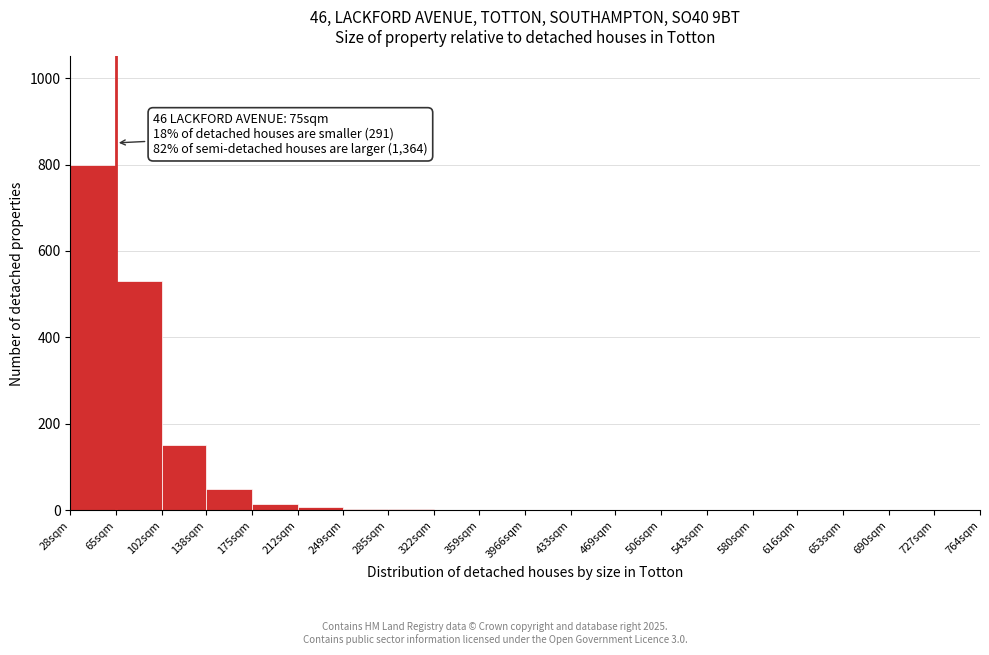

True or false: the data shows -535 at 433sqm.

False